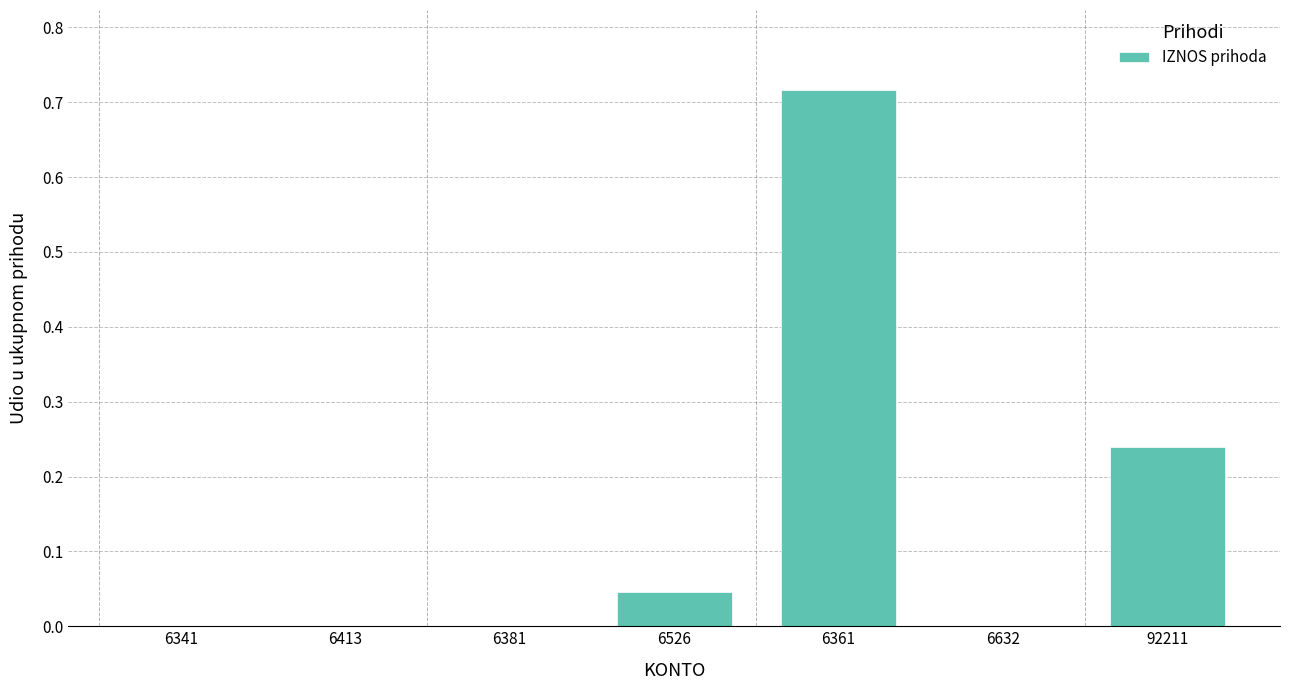

The value at 6361 is 1.2. True or false?

False